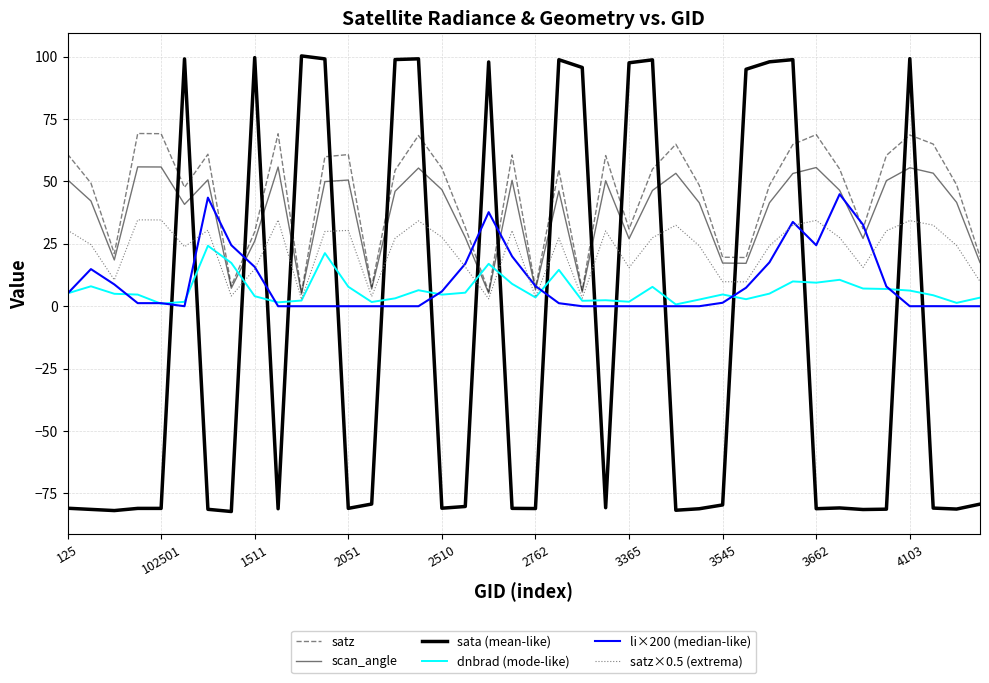

Is this an area chart (filled region under the line)?

No